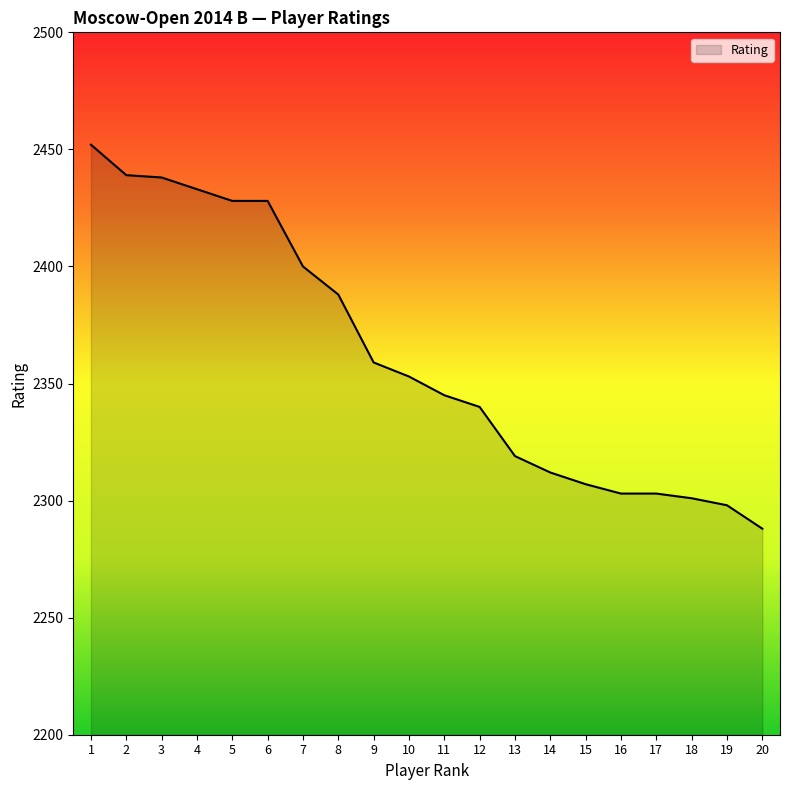

What is the smallest value displayed?

2288